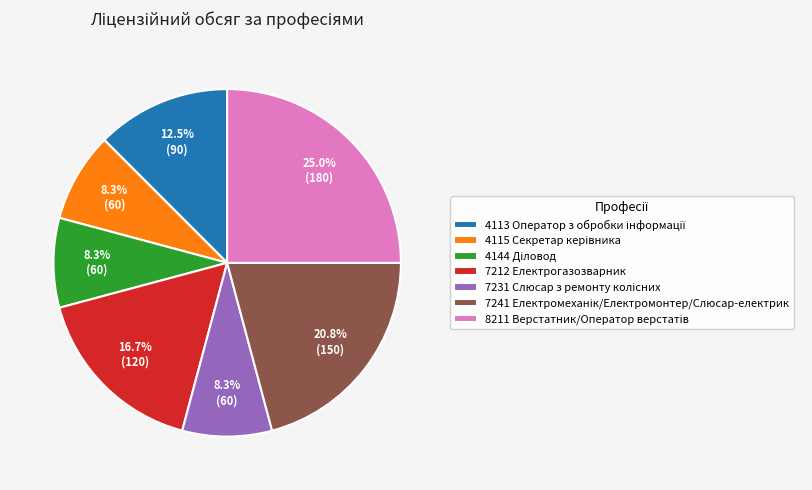

Is there any slice that represents more than half of the pie?

No